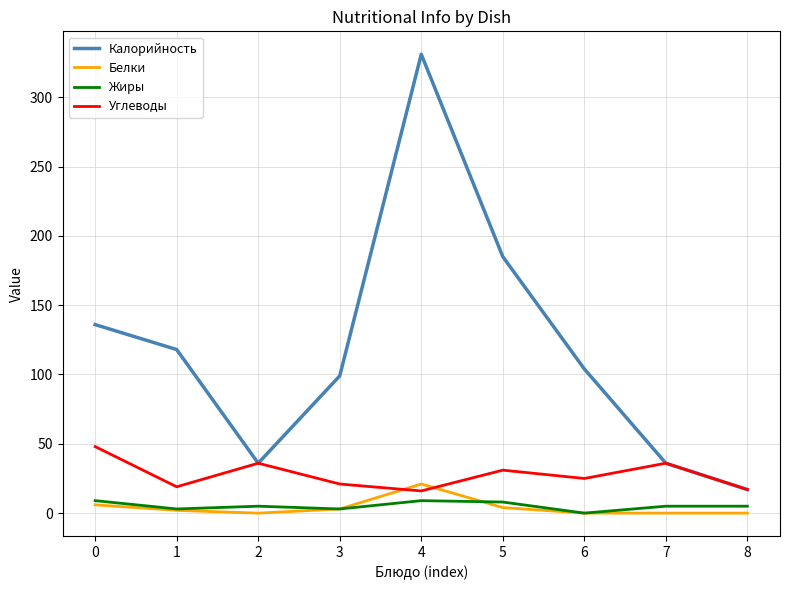

Which series has the widest spread of values?

Калорийность